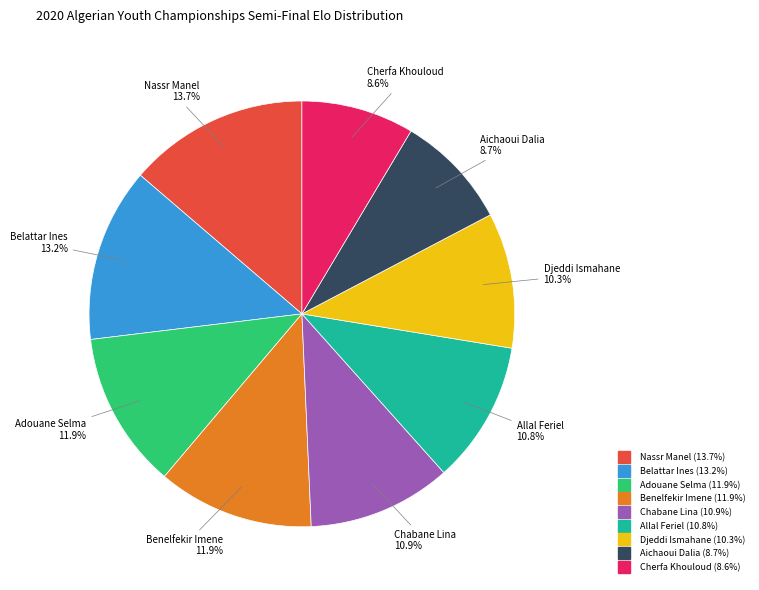

How many slices are in this pie chart?

9